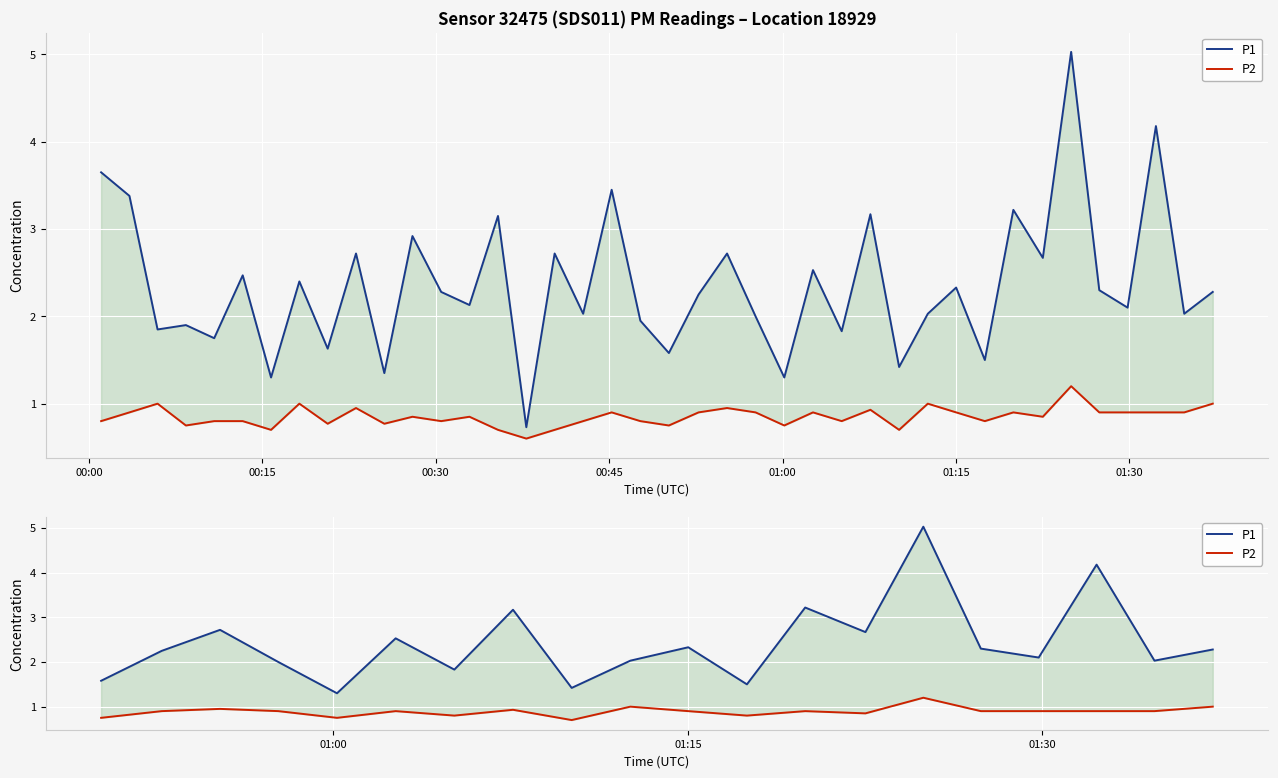

Which series has the largest total across all categories?

P1